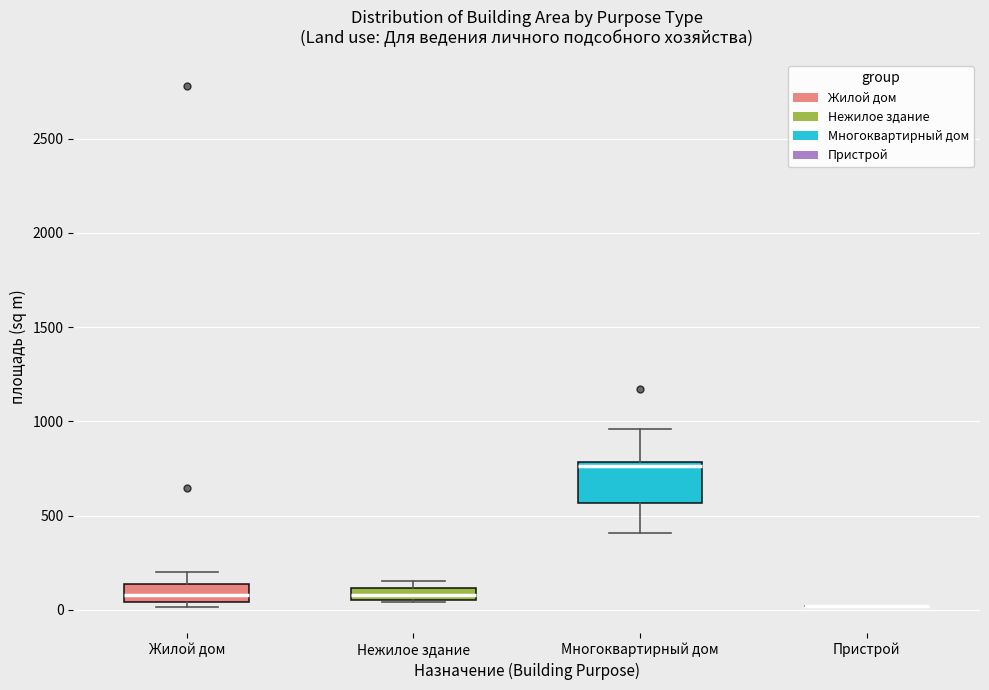

Comparing the boxes themselves (not the whiskers), which one is the tallest?

Многоквартирный дом